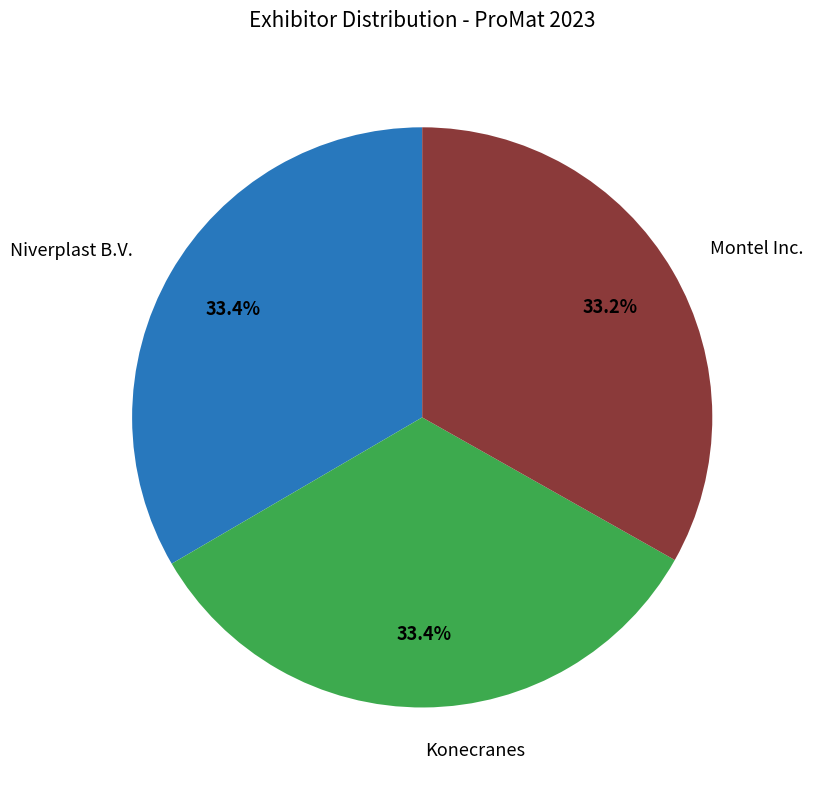

Is there any slice that represents more than half of the pie?

No